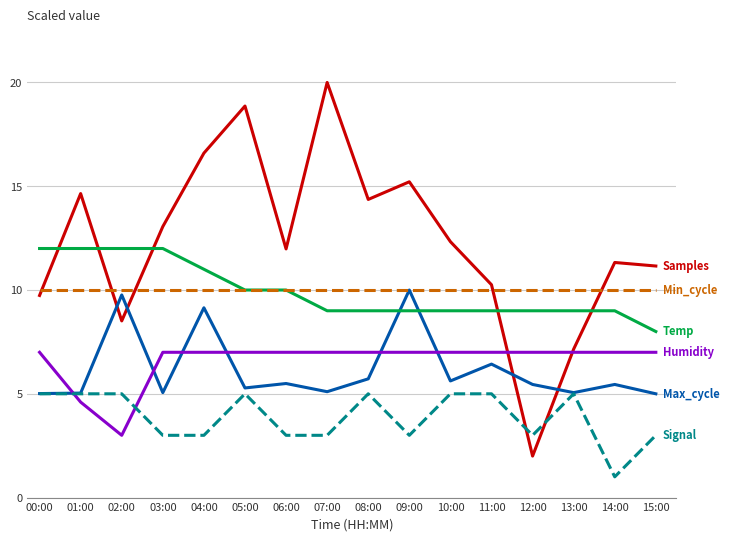

What is the spread (max minus min) of values at 14:00?

10.3